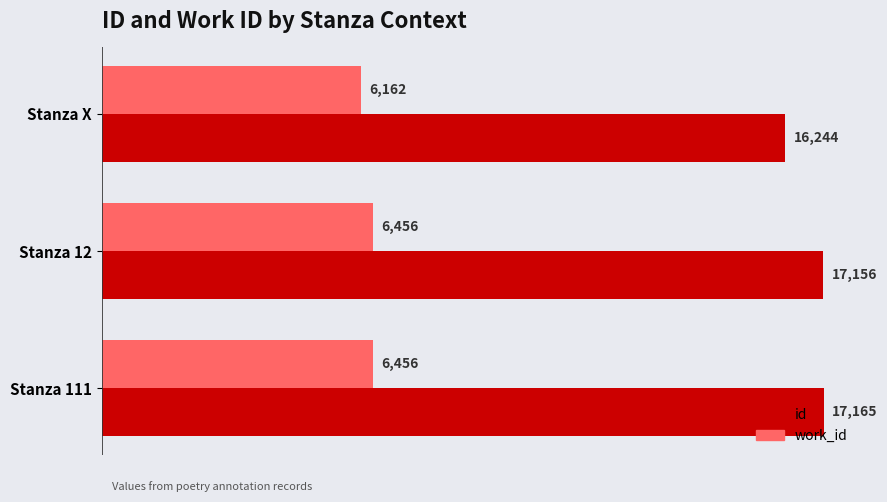

At how many categories does at least one series exceed 15864?

3